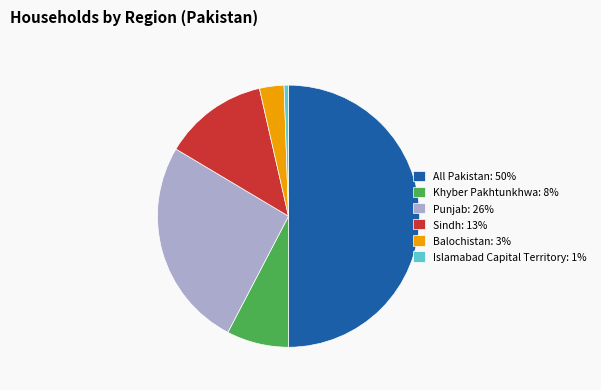

Rank the categories by value from highest to lowest.

All Pakistan, Punjab, Sindh, Khyber Pakhtunkhwa, Balochistan, Islamabad Capital Territory